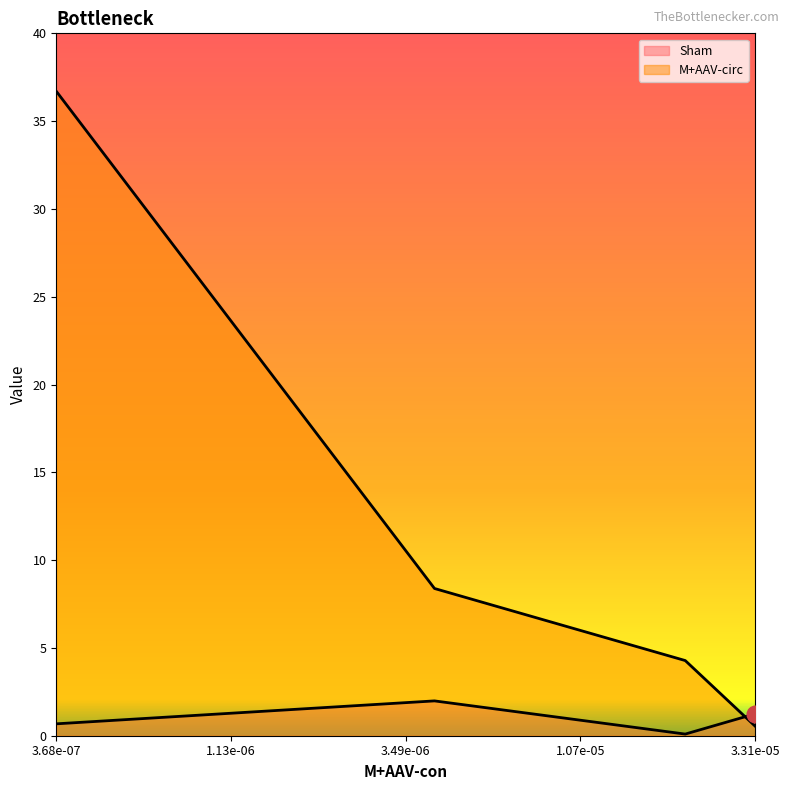

In Sham, how many points are lower than both neighbors (excluding endpoints)?

1